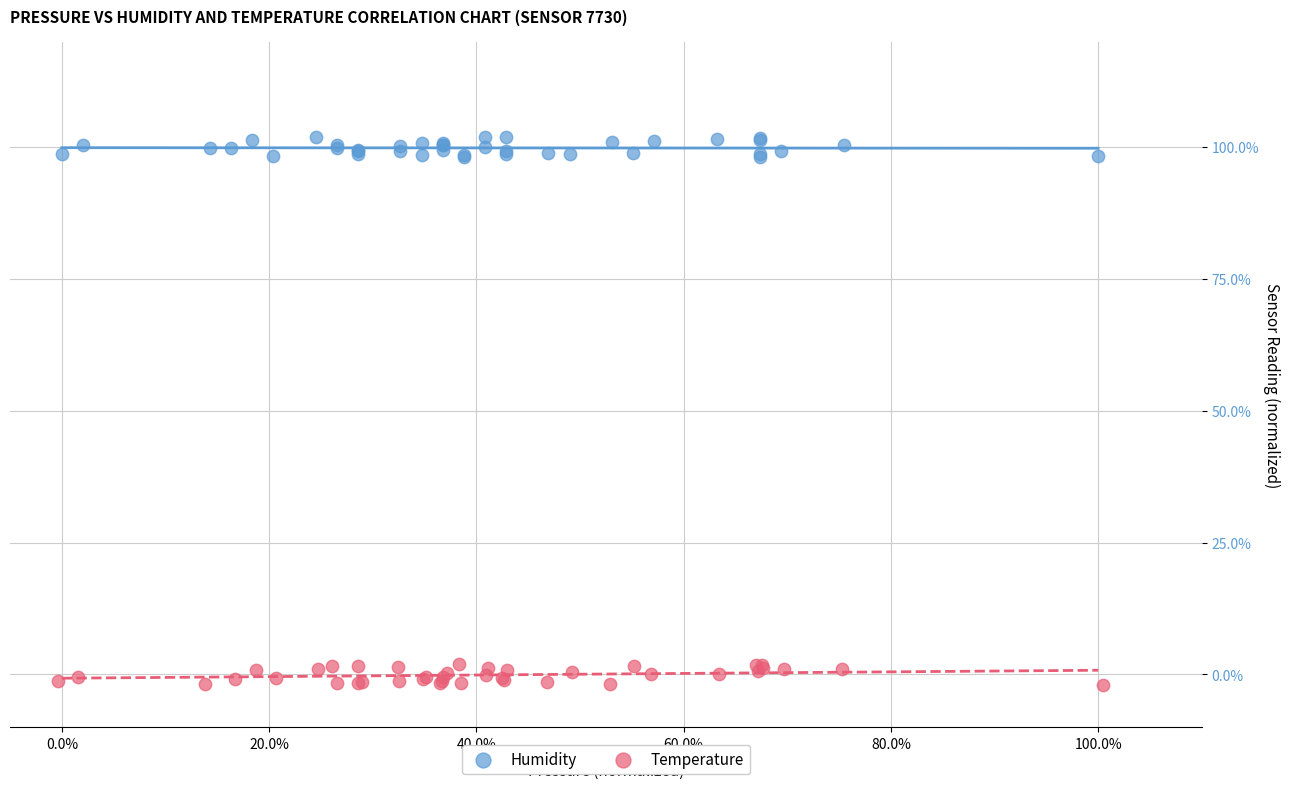

What are all the series names shown in the legend?

Humidity, Temperature